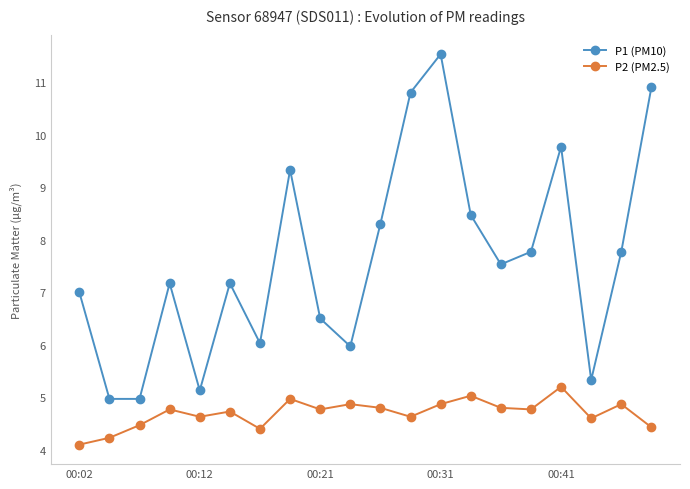

How many data points does each series have?

20